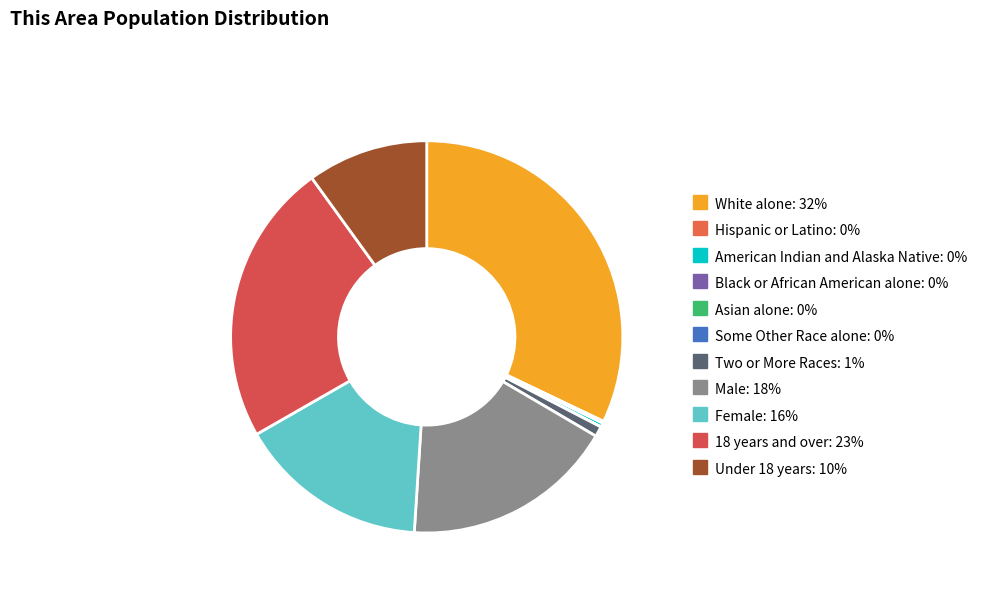

What percentage is the Under 18 years slice, to the nearest percent?

10%